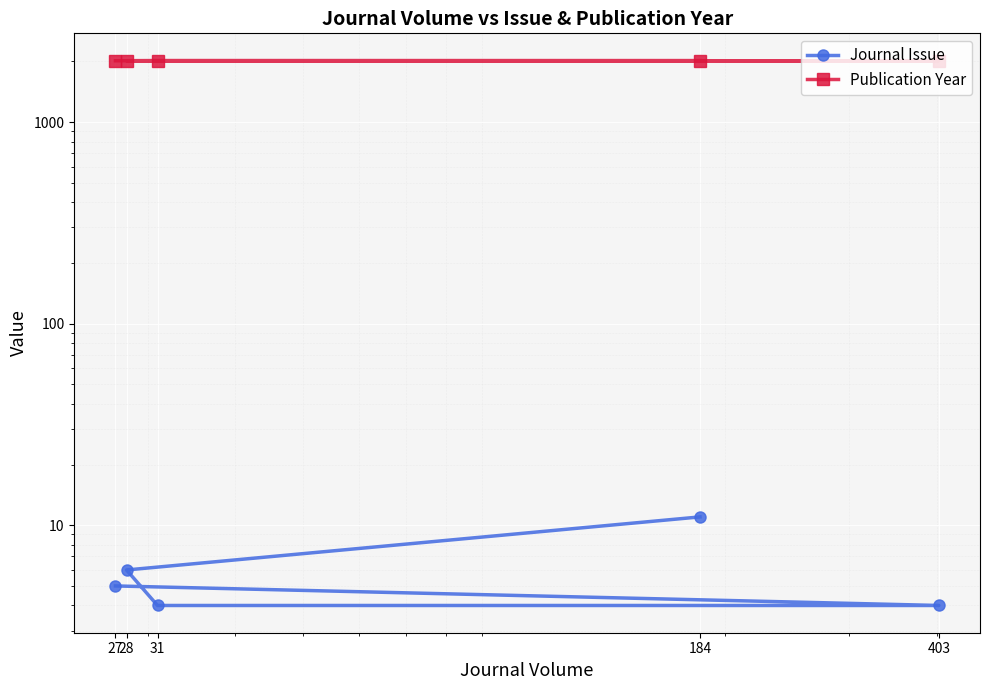

At which label is Publication Year closest to 2014?

28